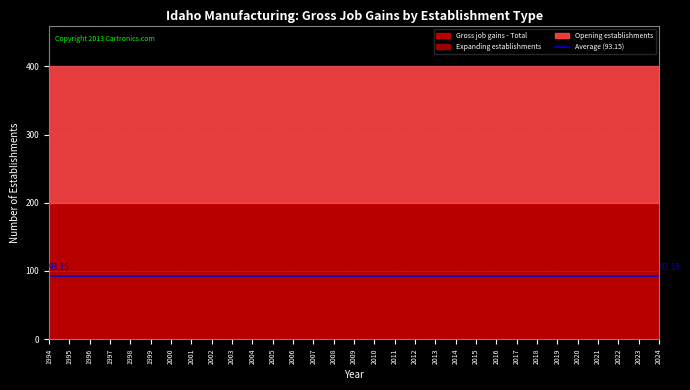

What is the value of the Opening establishments point at the 2nd from the left?

200